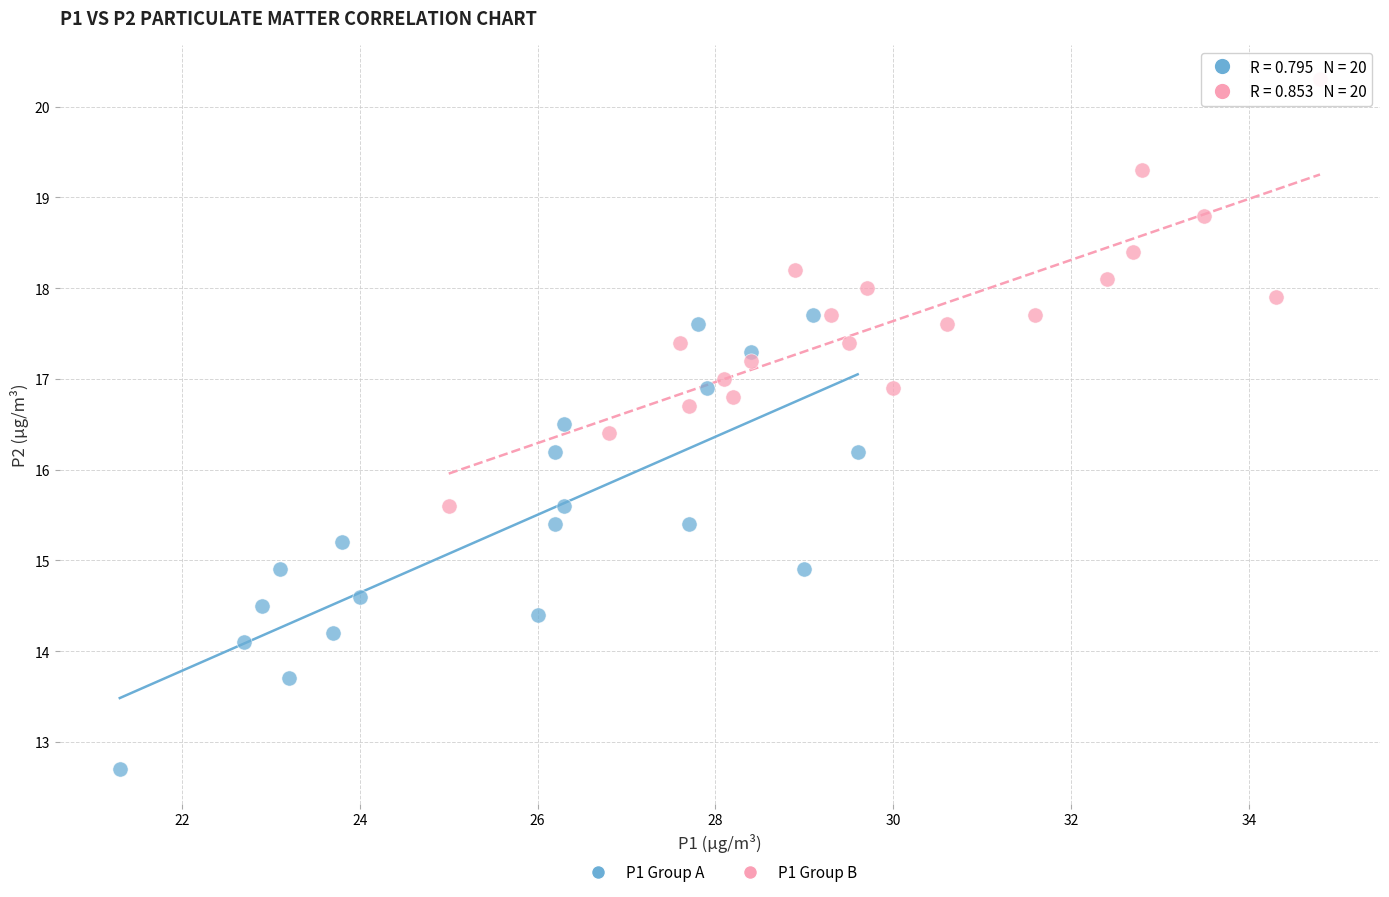

Which series reaches the maximum Y coordinate?

P1 Group B